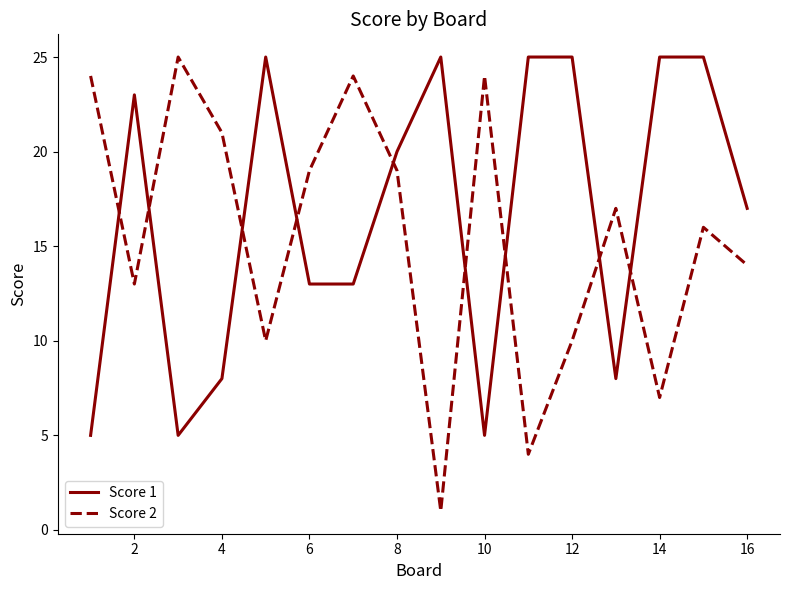

Which series ends up on top after the final intersection of Score 1 and Score 2?

Score 1